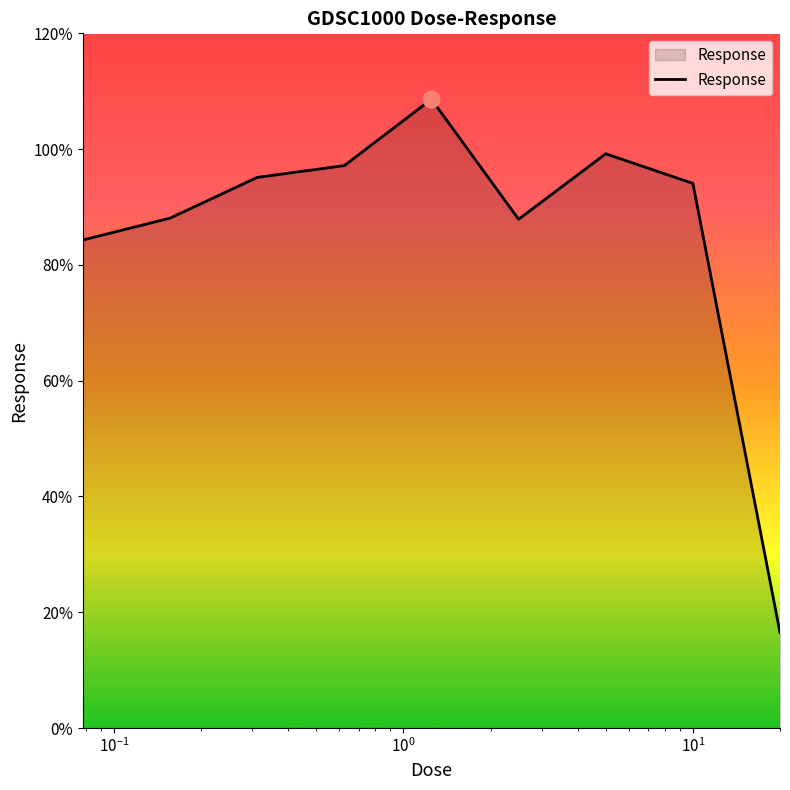

What is the difference between the maximum and minimum values?

92.1